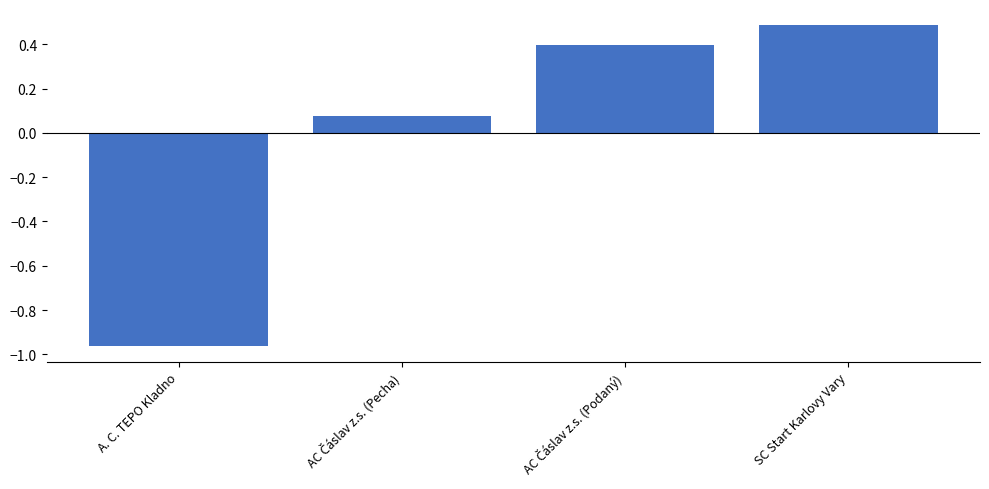

Which label corresponds to the largest value in the chart?

SC Start Karlovy Vary